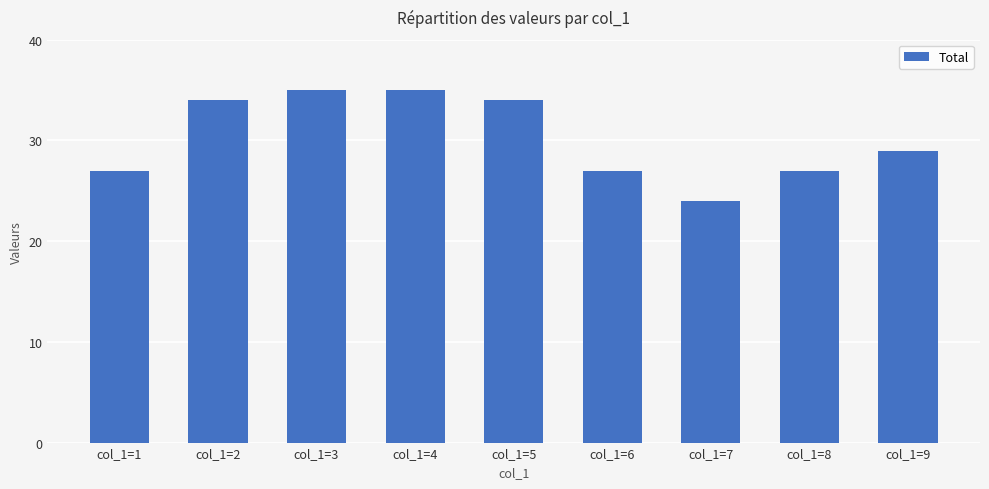

Reading left to right, list all the values displayed in this chart.

27	34	35	35	34	27	24	27	29